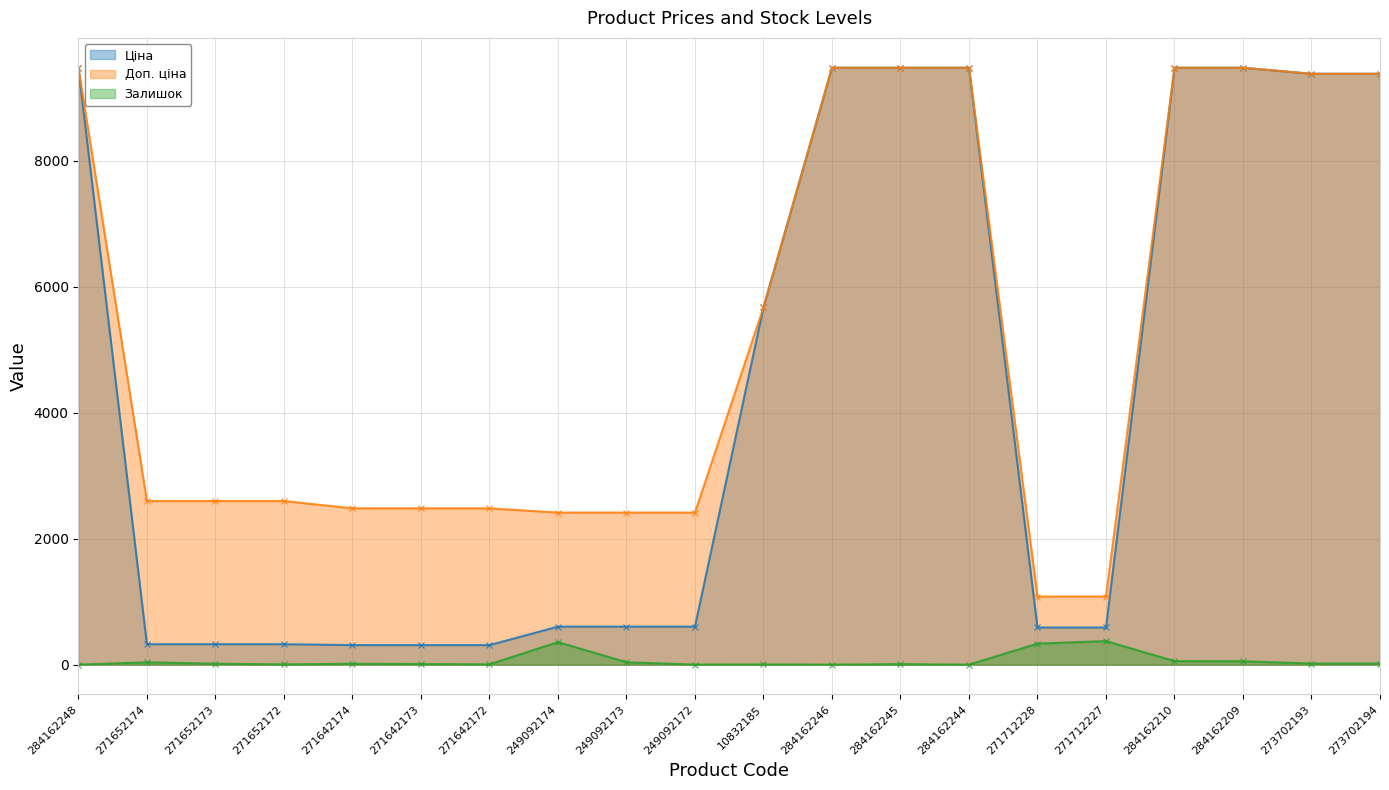

Is it true that Ціна equals 171.3 at 271642172?

False